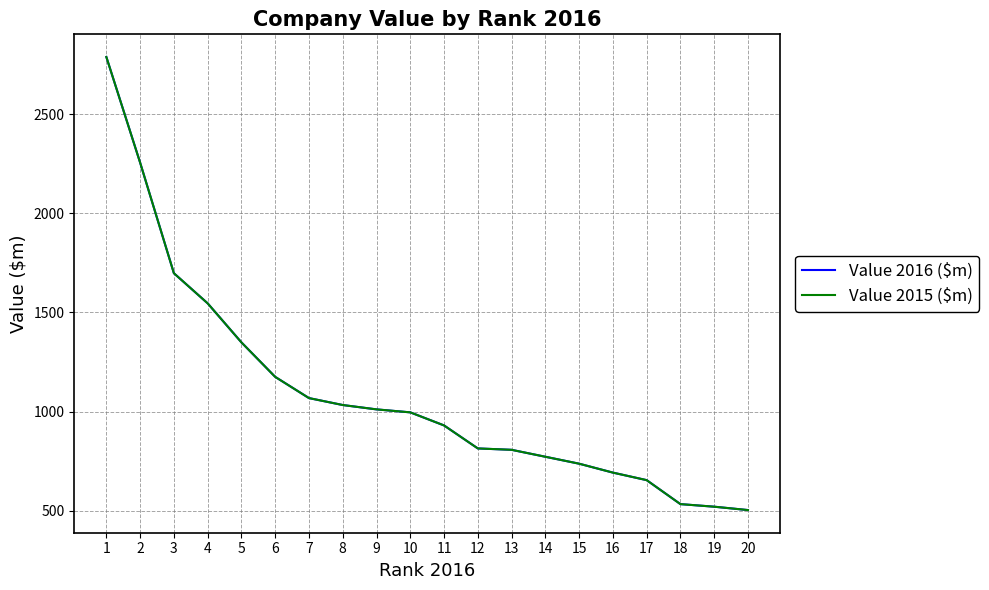

Reading left to right, transcribe all the data shown in this chart.

Value 2016 ($m): 1=2789	2=2256	3=1698	4=1546	5=1349	6=1175	7=1068	8=1033	9=1011	10=996	11=930	12=814	13=807	14=772	15=737	16=692	17=654	18=533	19=520	20=503
Value 2015 ($m): 1=2789	2=2256	3=1698	4=1546	5=1349	6=1175	7=1068	8=1033	9=1011	10=996	11=930	12=814	13=807	14=772	15=737	16=692	17=654	18=533	19=520	20=503